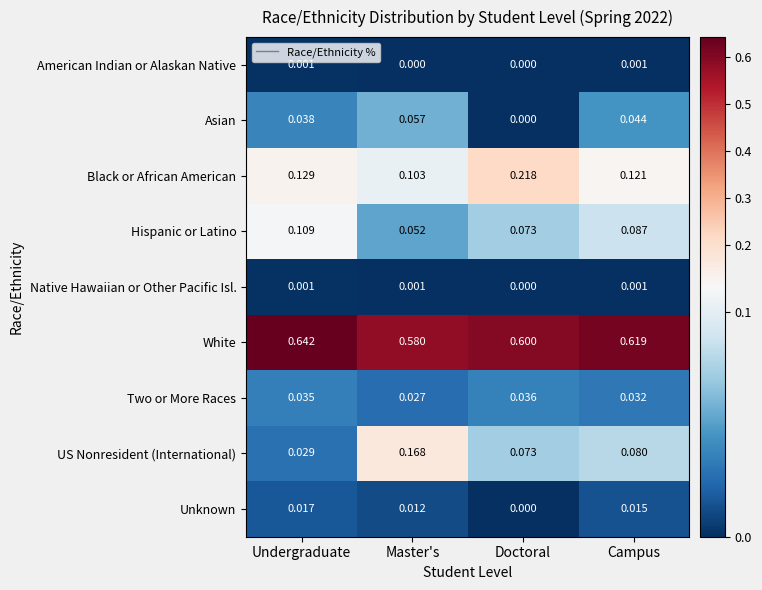

Which series has the widest spread of values?

US Nonresident (International)